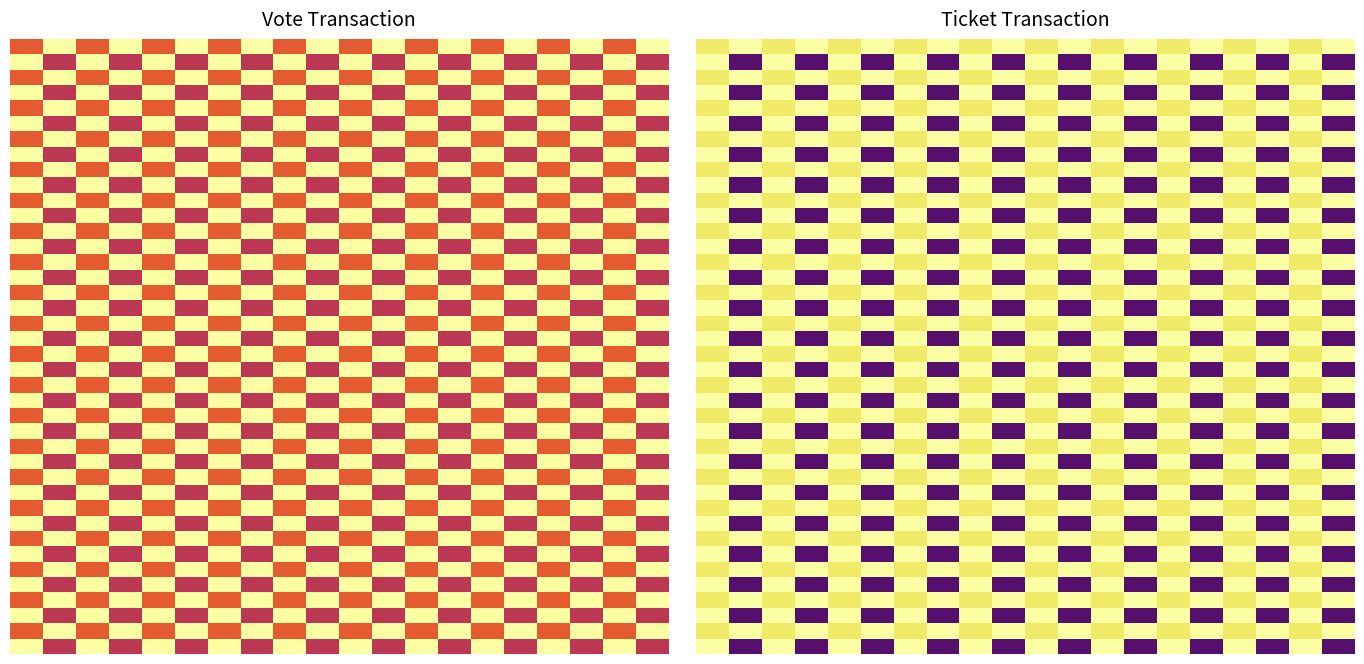

How many categories are shown in the chart?

20